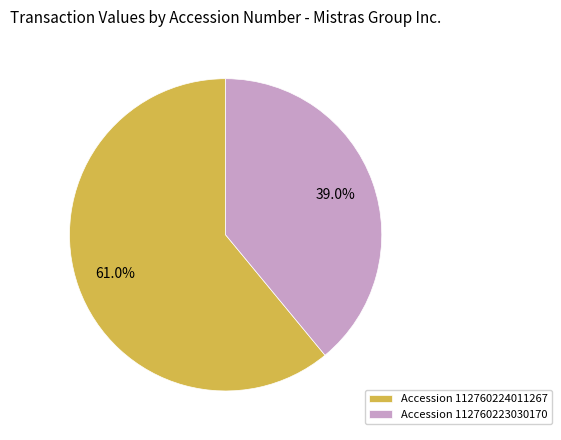

Is there a majority slice in this chart?

Yes